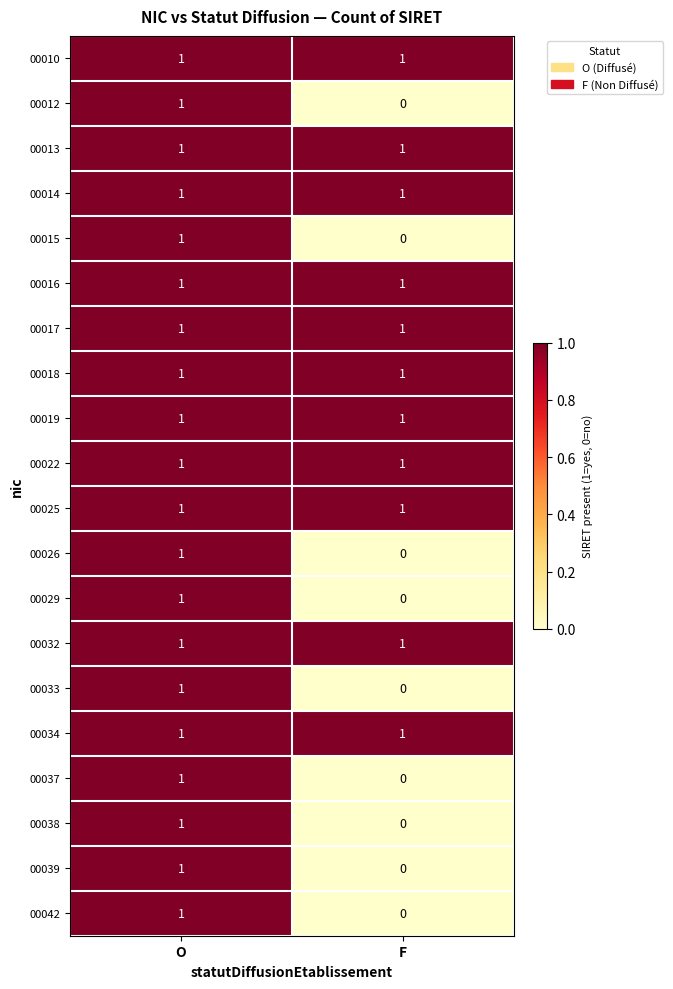

Which category has the highest value in the 00029 series?

O